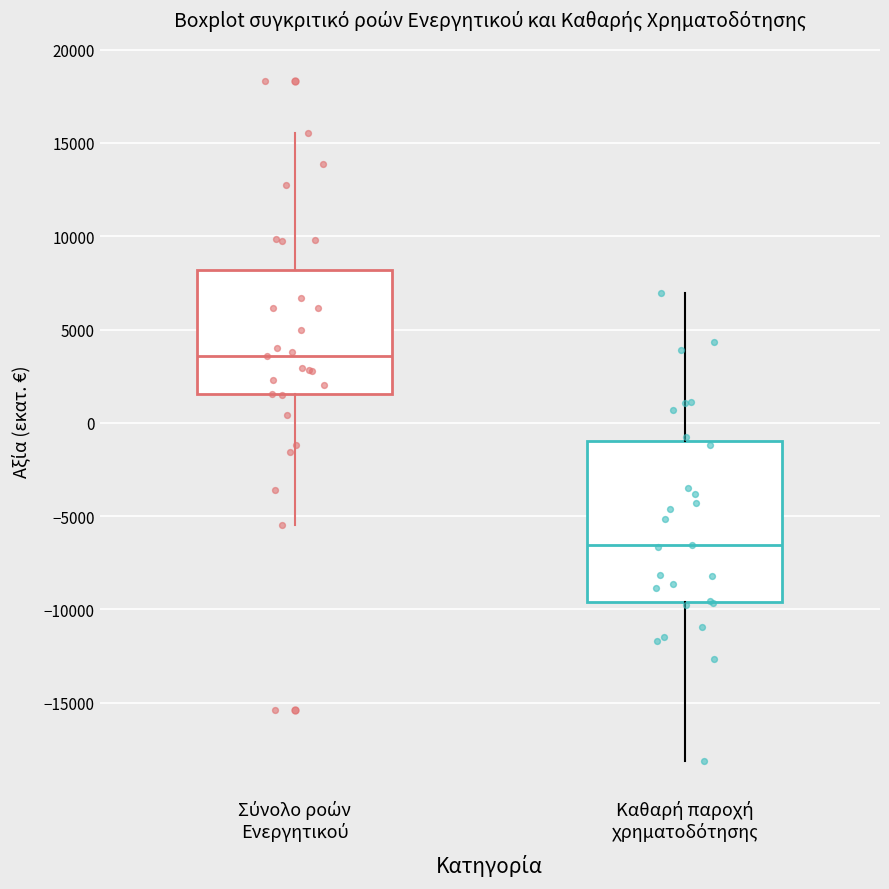

Reading left to right, read every box against the y-axis: the position of its median line, the range the box covers, and the ends of its whiskers. The values are not printed on the chart, so give them approximately, as read against the axis.

Σύνολο ροών Ενεργητικού: median 3500, box 1500 to 8000, whiskers -5500 to 15500
Καθαρή παροχή χρηματοδότησης: median -6500, box -9500 to -1000, whiskers -18000 to 7000